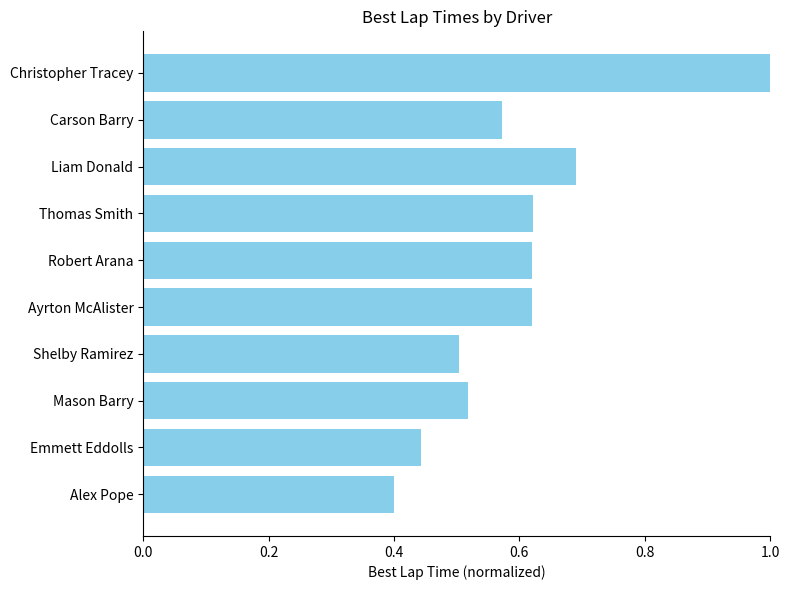

What is the maximum value shown in the chart?

1.0